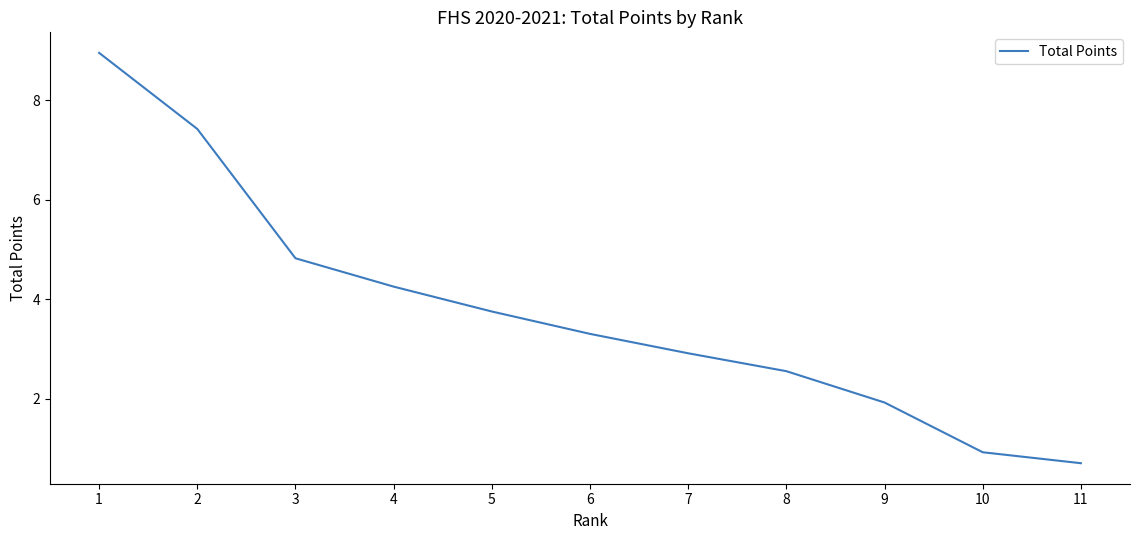

Which has a higher value, 5 or 7?

5